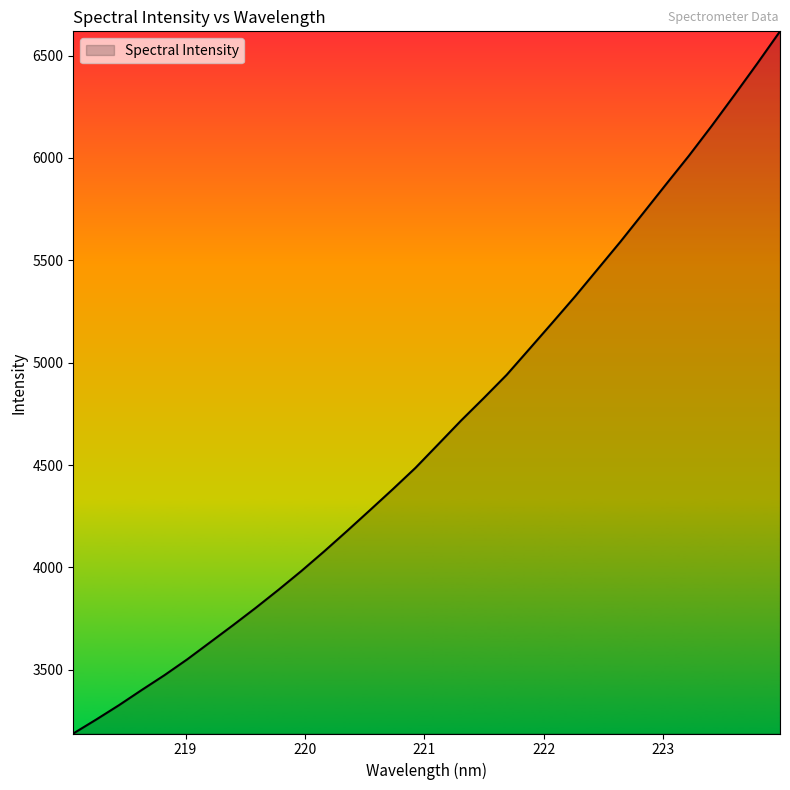

What is the greatest value displayed?

6618.5